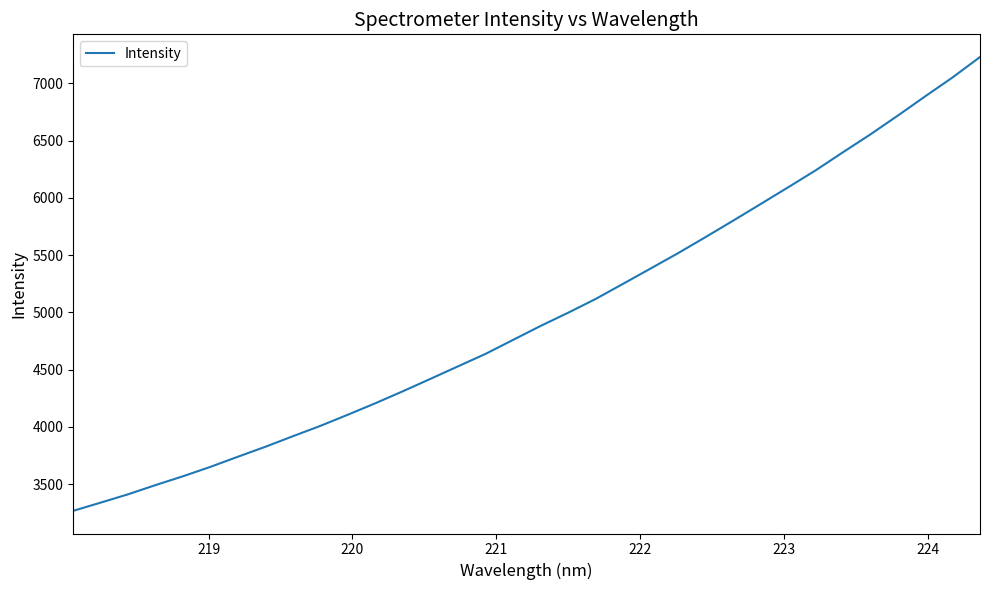

What is the difference between the second highest and second lowest values?

3712.9